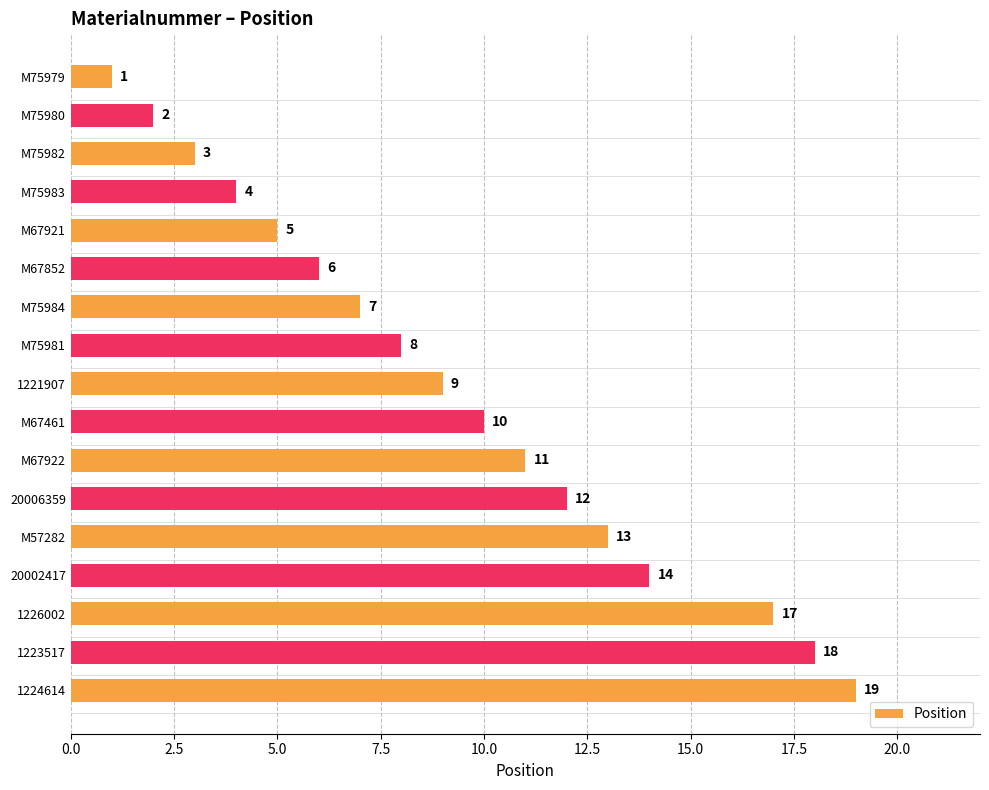

Where is the data nearest to the value 10?

M67461